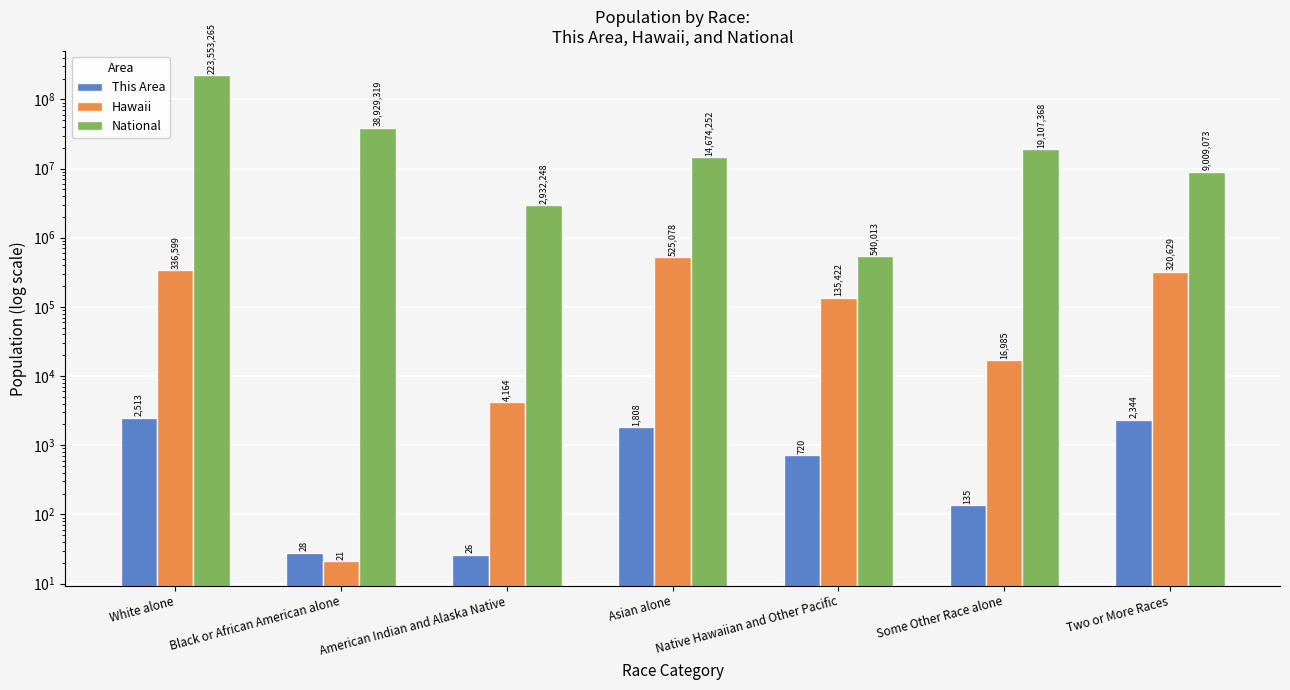

At how many categories does at least one series exceed 35717860?

2